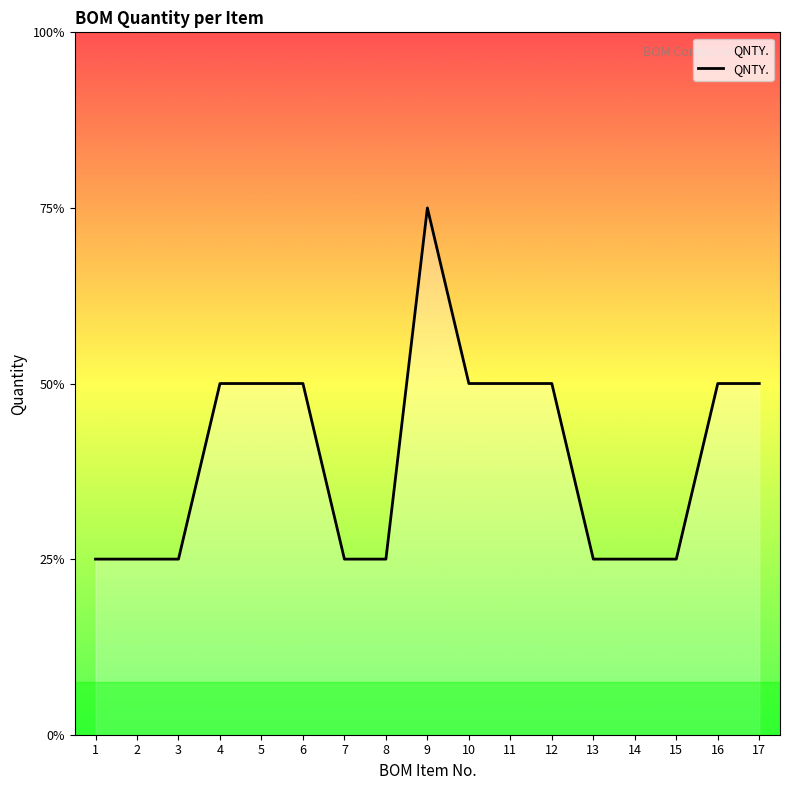

List the labels in order of value, largest first.

9, 4, 5, 6, 10, 11, 12, 16, 17, 1, 2, 3, 7, 8, 13, 14, 15